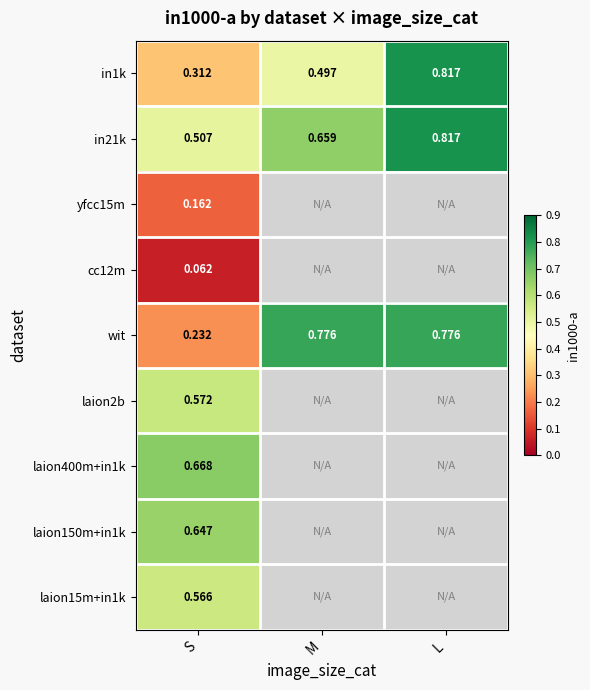

Is the value of laion150m+in1k at S greater than the value of wit at L?

No